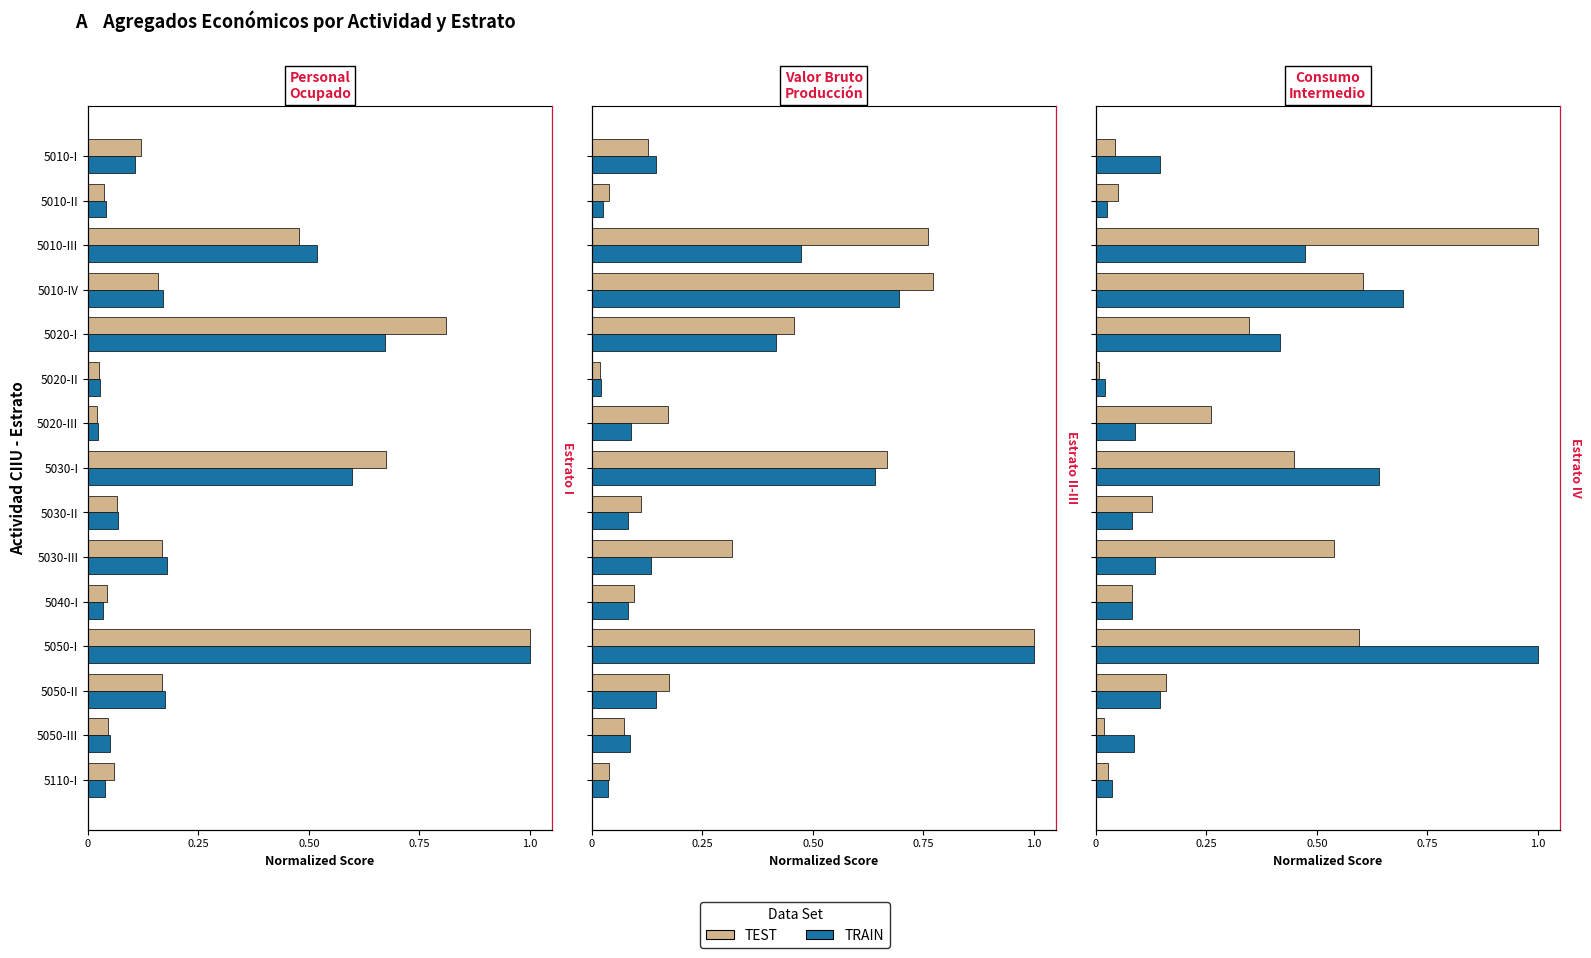

What are all the series names shown in the legend?

TRAIN, TEST